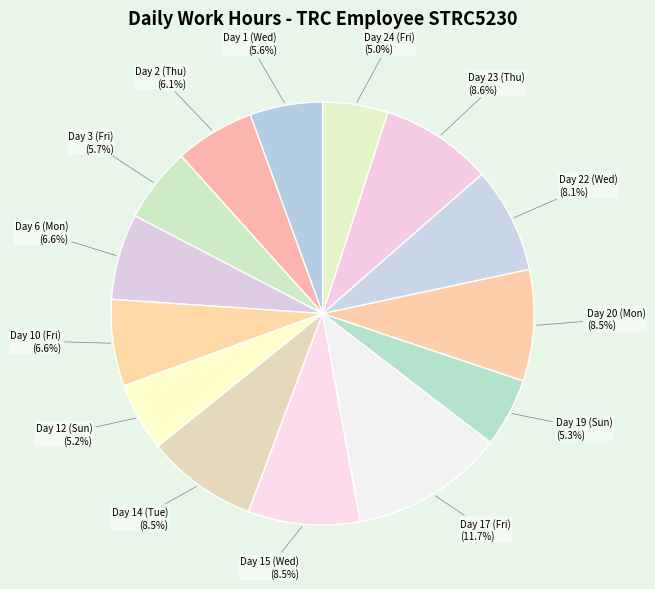

Does Day 15 (Wed) account for over 50% of the chart?

No